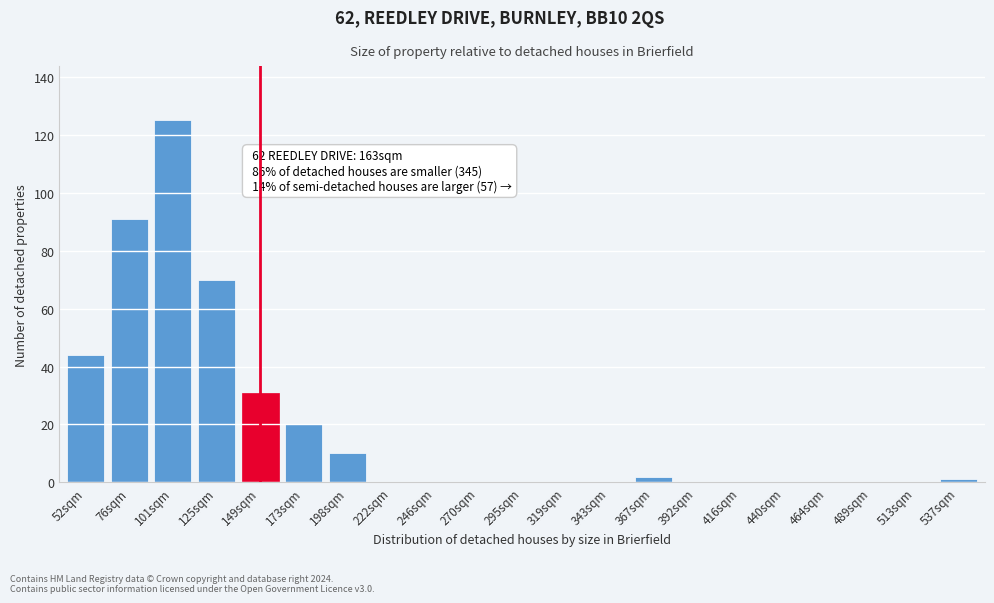

Reading left to right, transcribe all the data shown in this chart.

52sqm=44	76sqm=91	101sqm=125	125sqm=70	149sqm=31	173sqm=20	198sqm=10	222sqm=0	246sqm=0	270sqm=0	295sqm=0	319sqm=0	343sqm=0	367sqm=2	392sqm=0	416sqm=0	440sqm=0	464sqm=0	489sqm=0	513sqm=0	537sqm=1